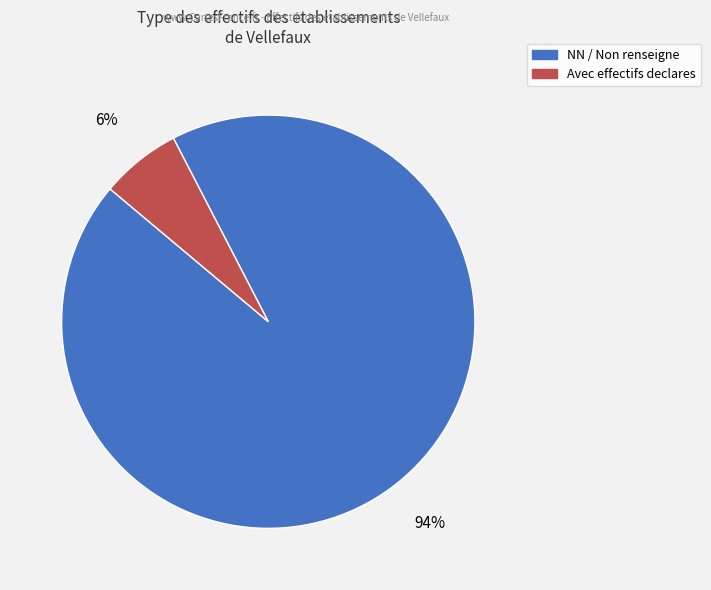

Is there any slice that represents more than half of the pie?

Yes